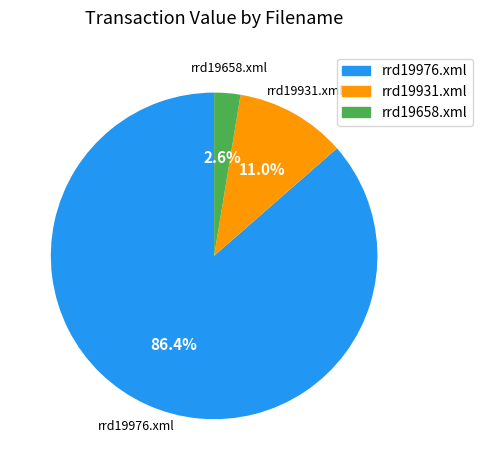

To the nearest percent, what percentage of the pie is rrd19931.xml?

11%